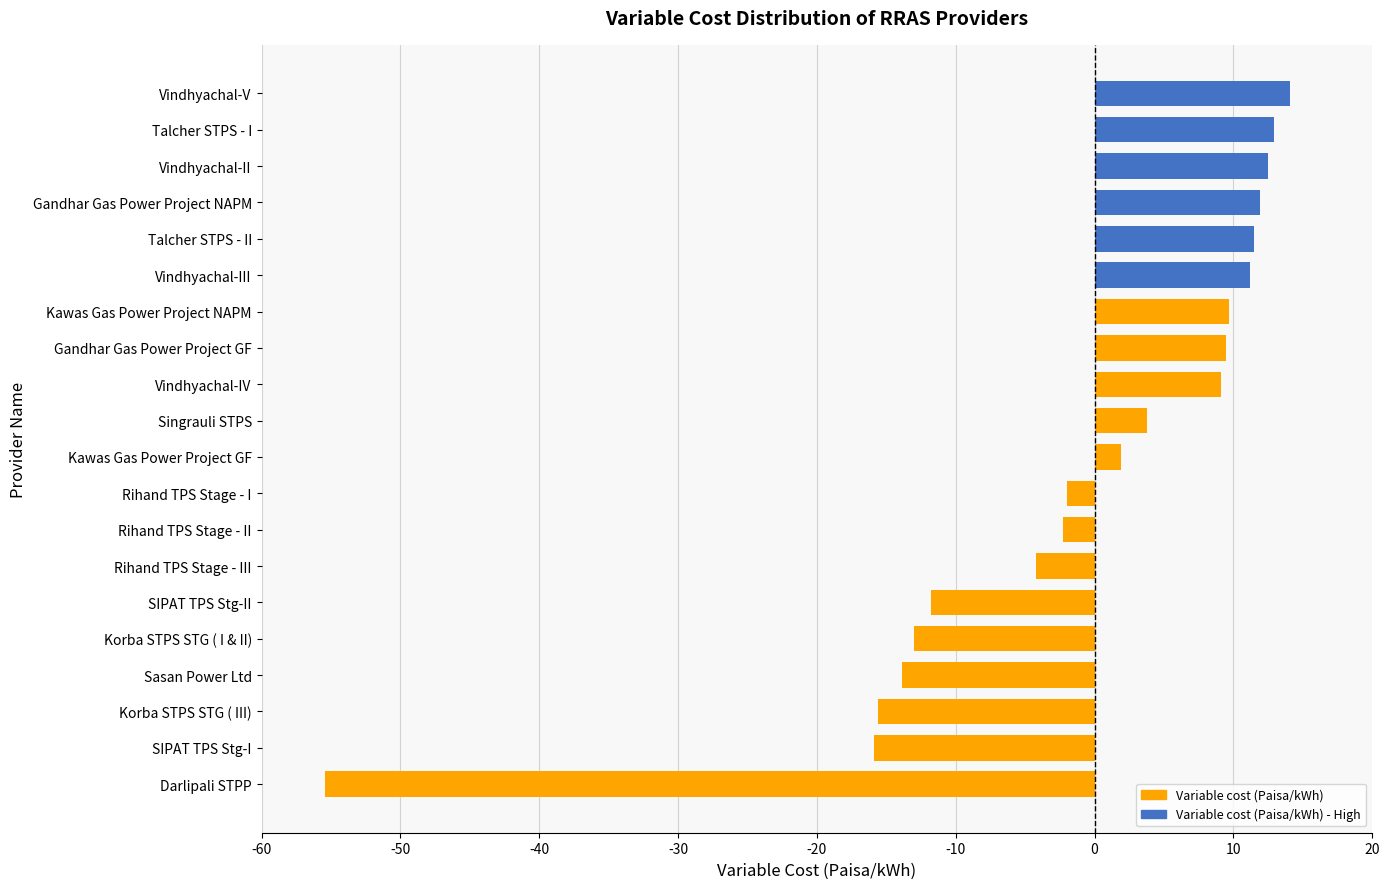

What is the greatest value displayed?

14.1